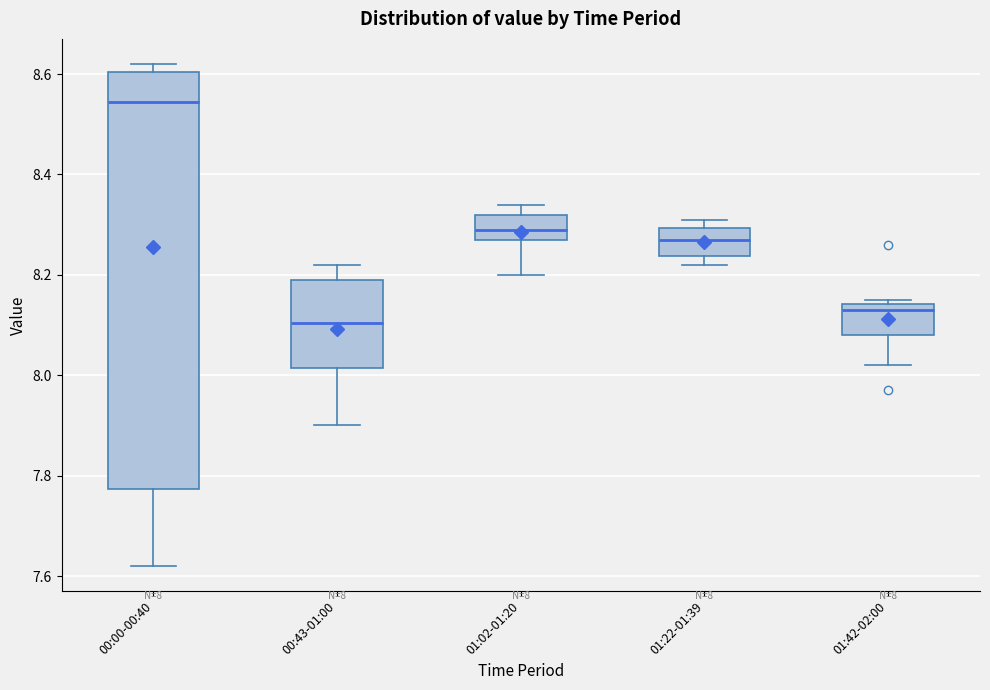

Which box is the tallest, from its lower edge to its upper edge?

00:00-00:40